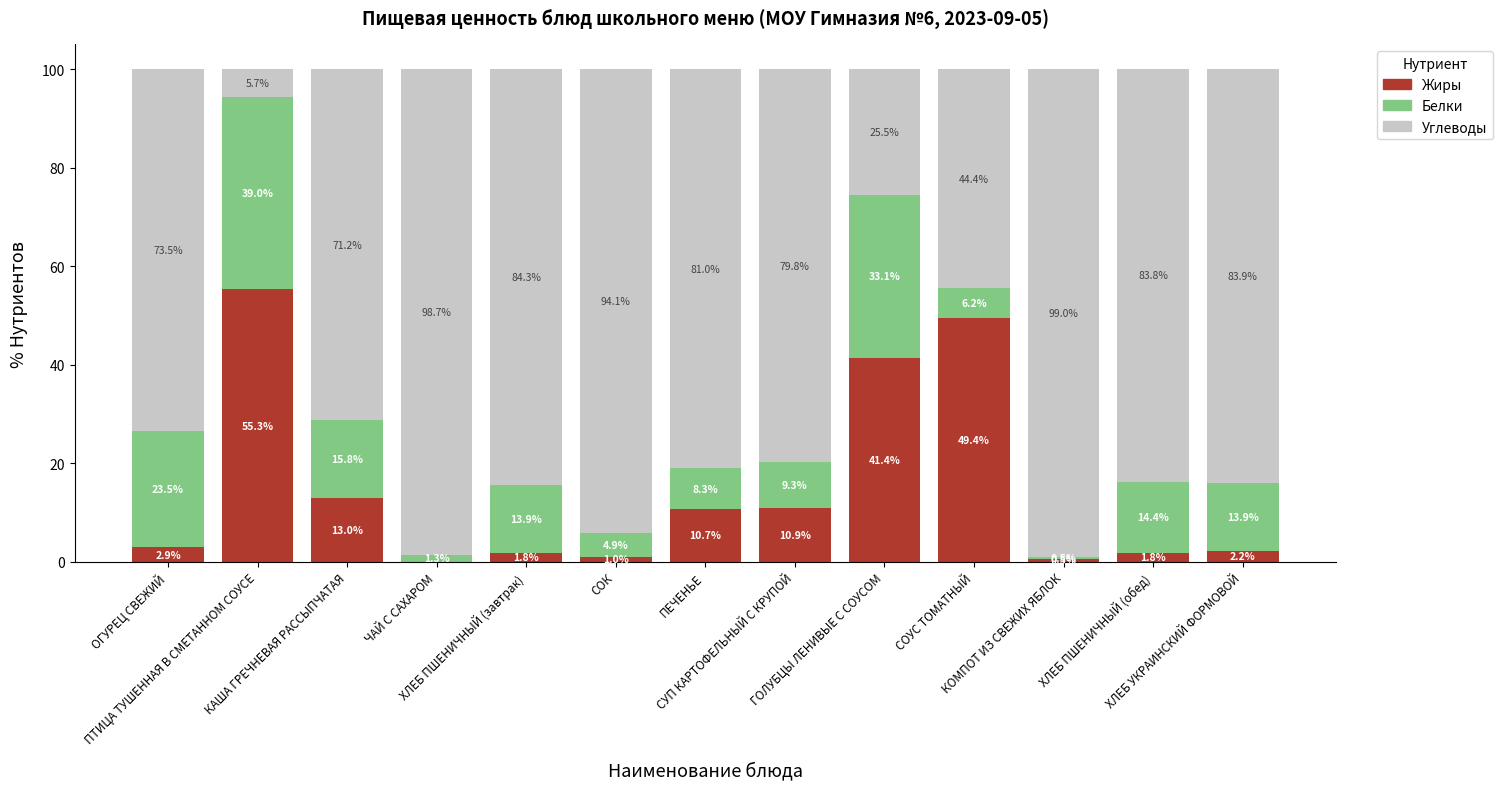

What is the maximum value for Жиры?

55.3